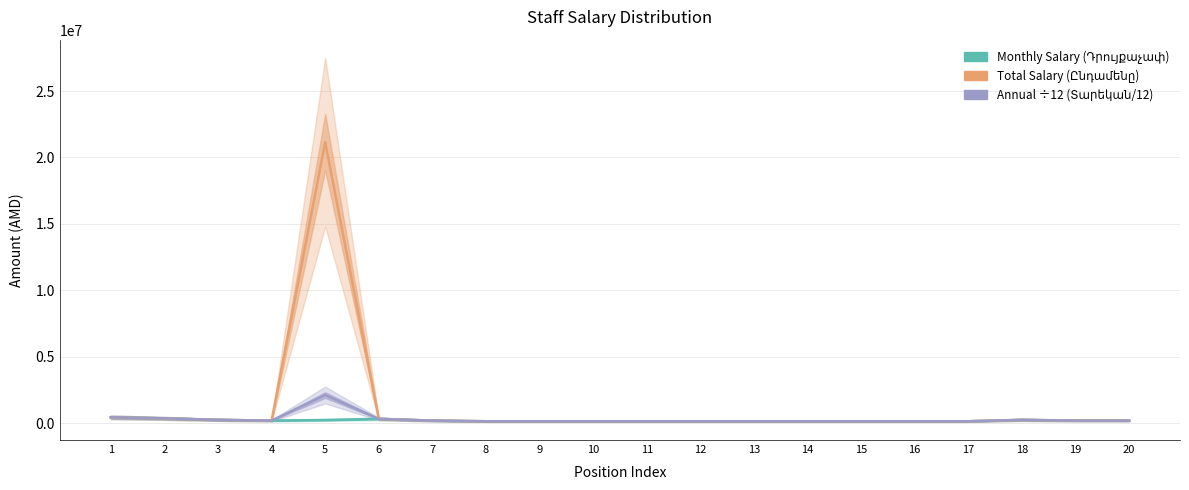

True or false: Annual ÷12 (Տարեկան/12) and Total Salary (Ընդամենը) intersect in this chart.

False